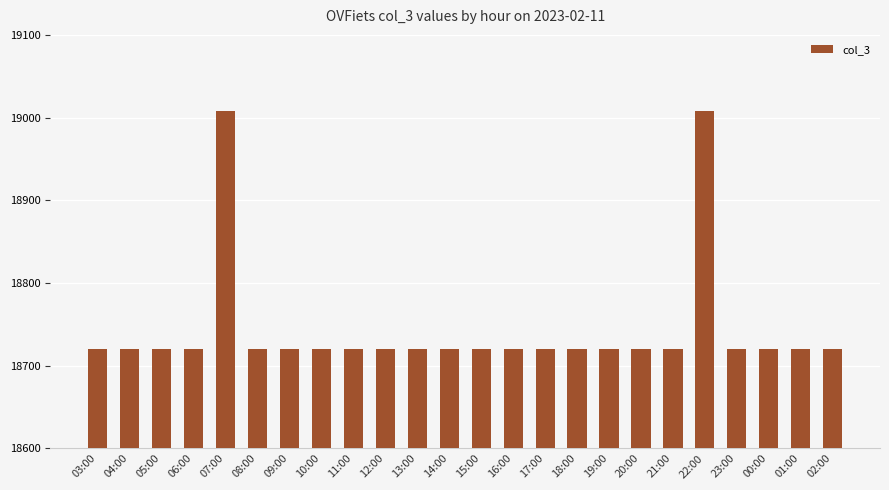

How many bars are there in total?

24